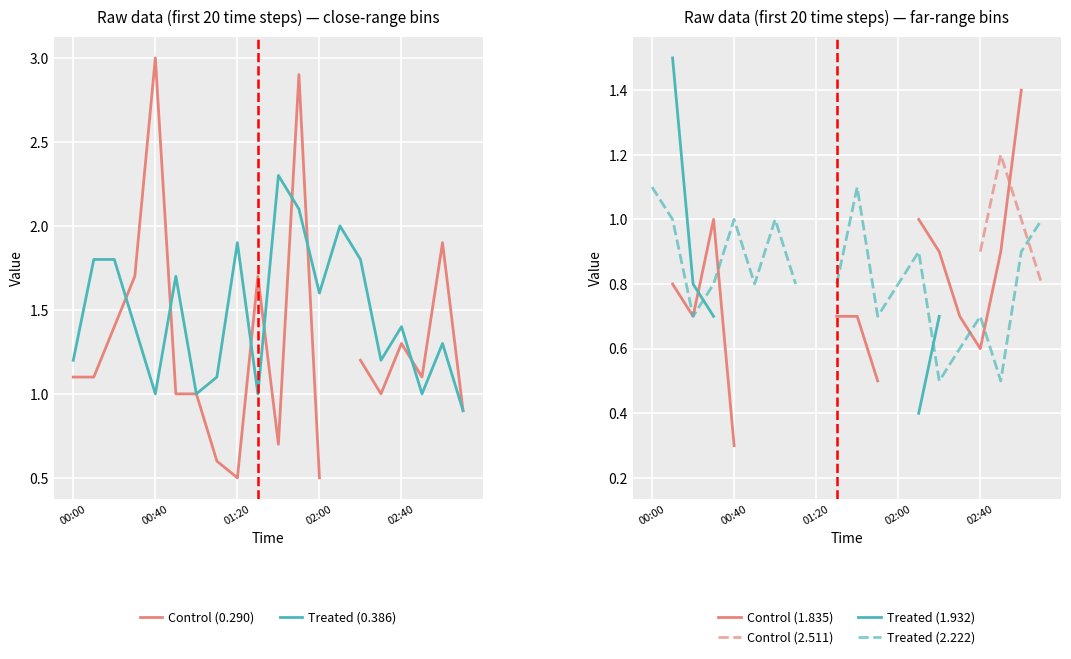

How many intersections are there between Control (2.511) and Treated (0.386)?

2